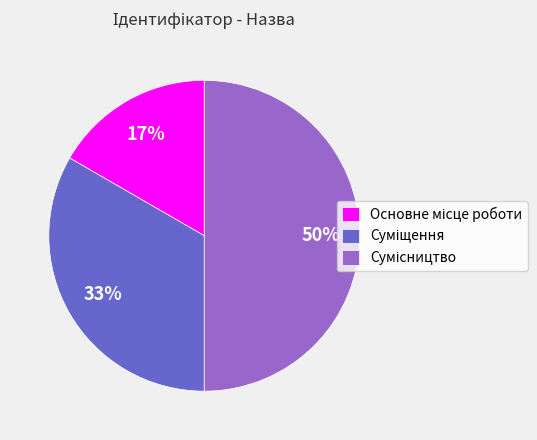

To the nearest percent, what is the difference between the largest and smallest slice percentages?

33%